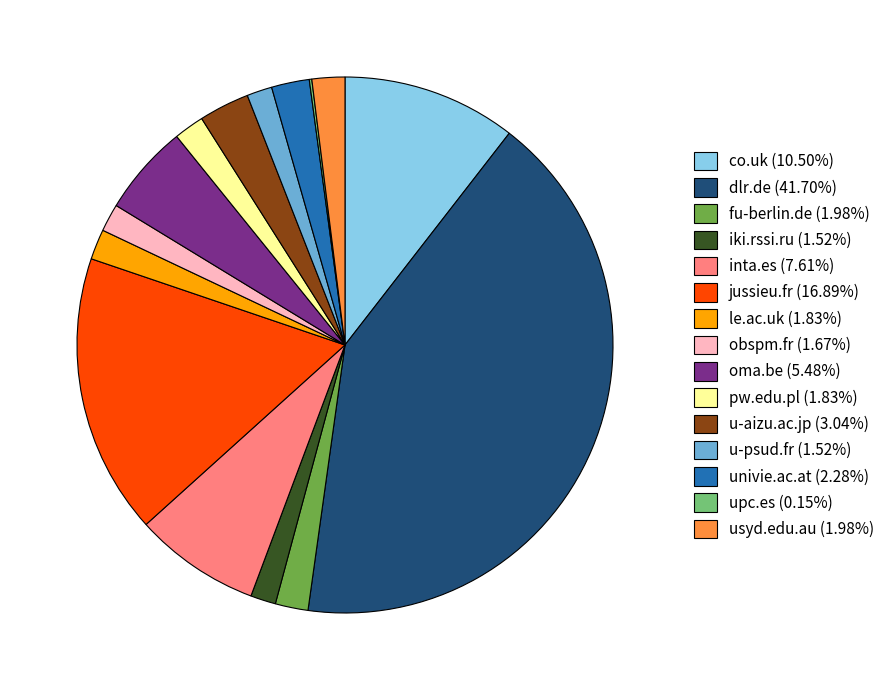

True or false: u-aizu.ac.jp accounts for 15% of the total.

False